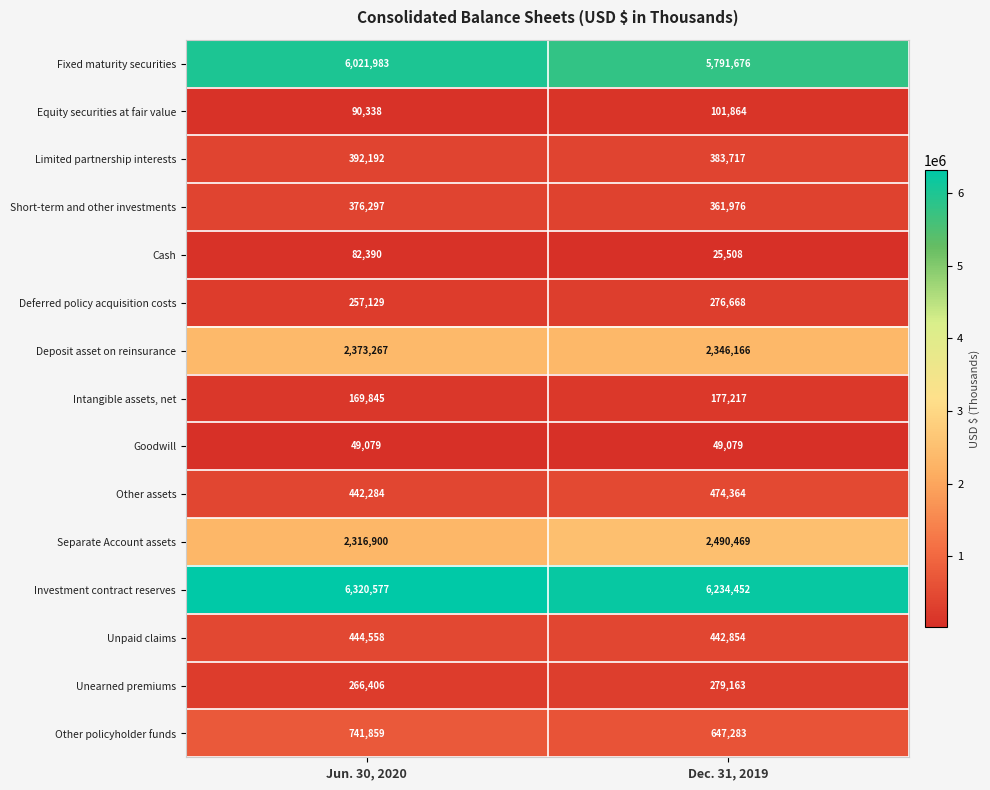

At which category is the sum across all series the highest?

Jun. 30, 2020